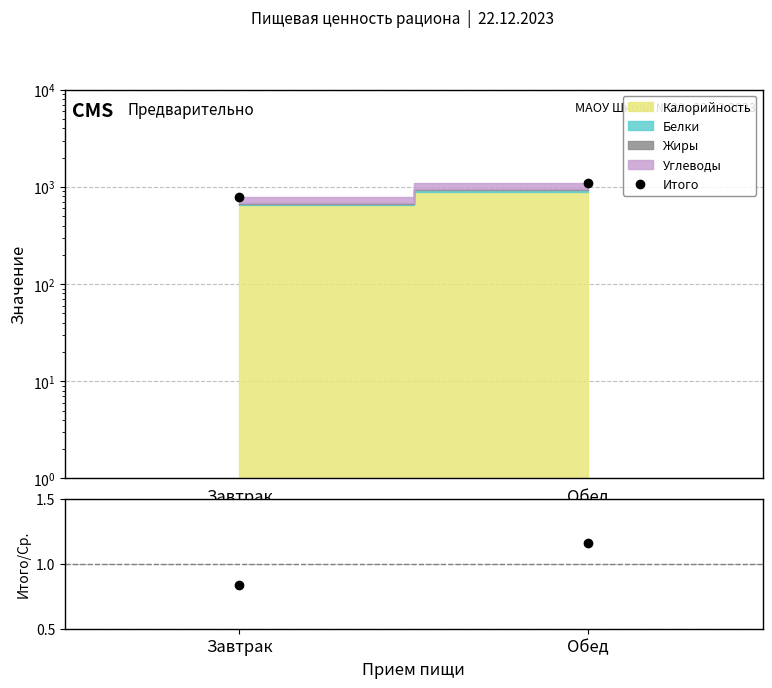

Does the chart have visible grid lines?

Yes